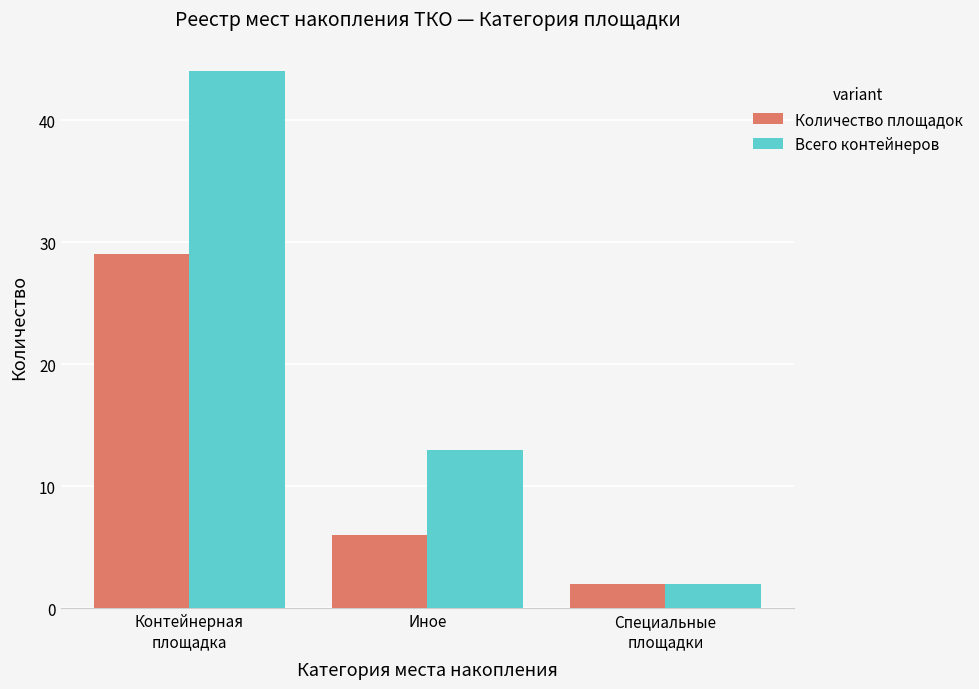

List the series in order of their peak value, lowest first.

Количество площадок, Всего контейнеров